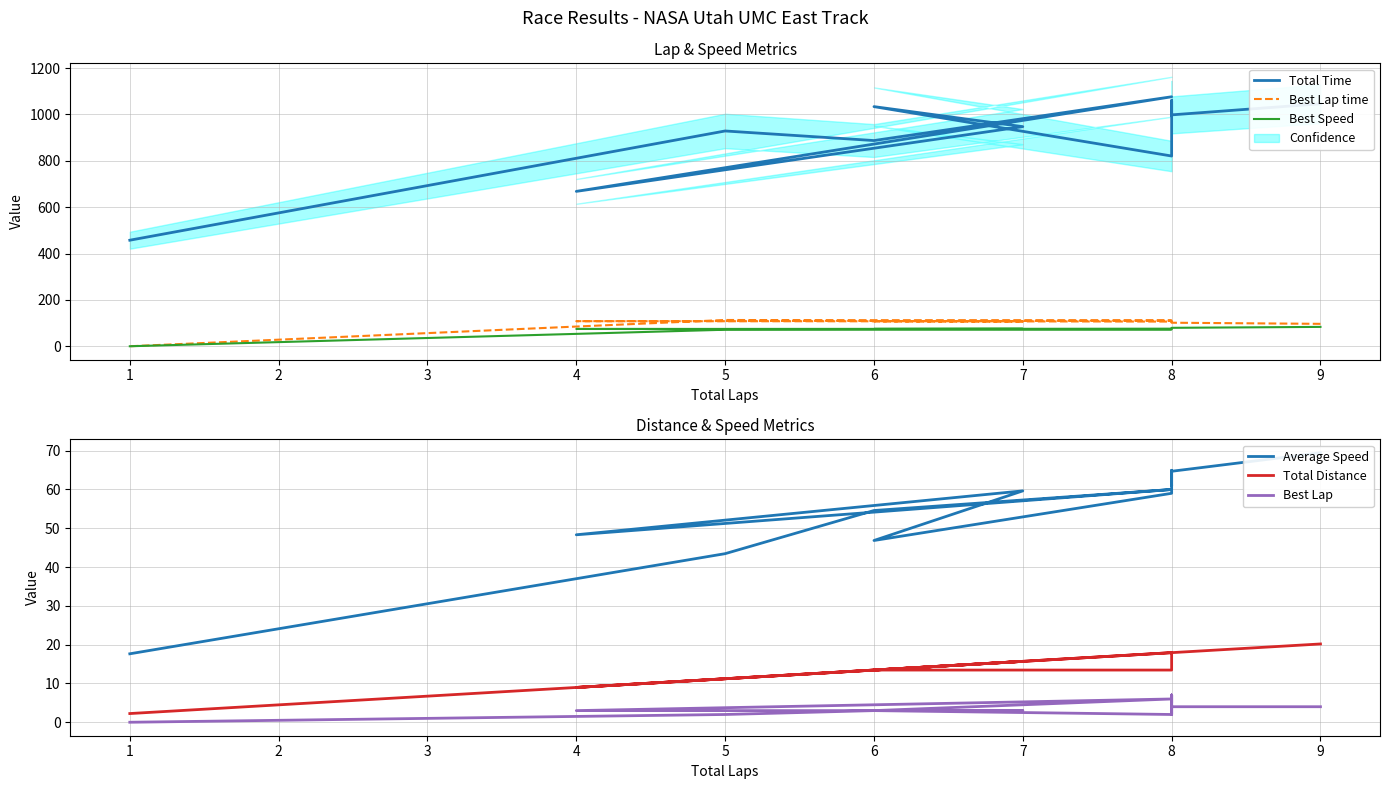

What value does the Best Speed series have at 8?

78.7